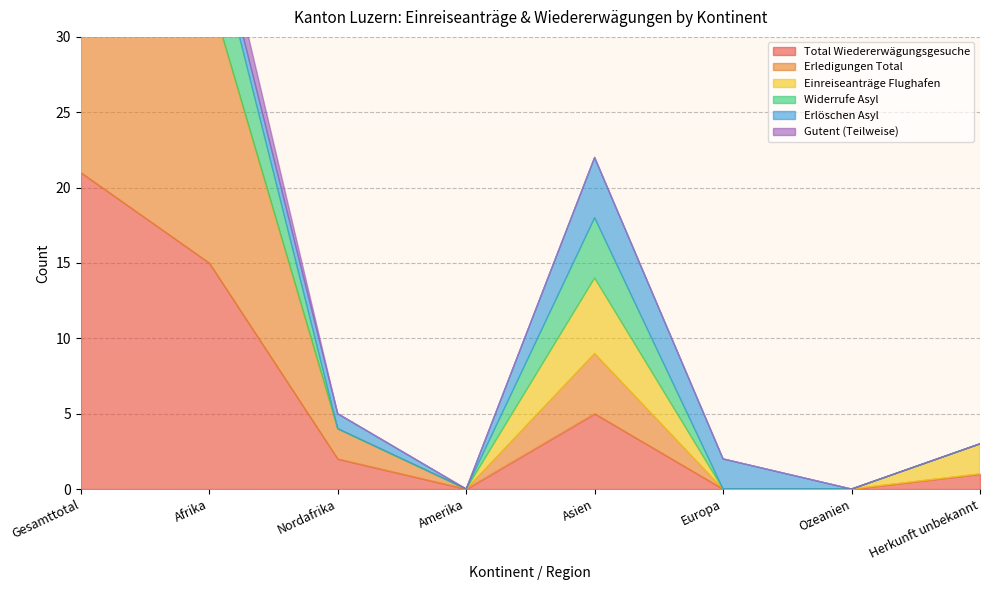

At which category is the sum across all series the highest?

Gesamttotal